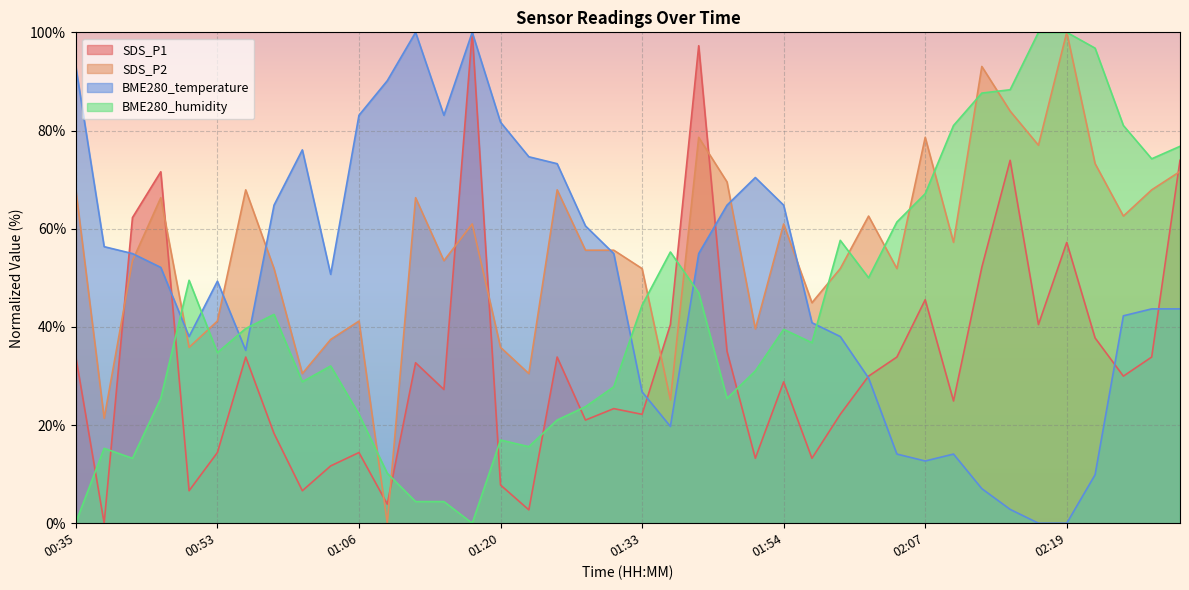

Reading left to right, transcribe all the data shown in this chart.

SDS_P1: 00:35=33.9	00:41=0.0	00:46=62.3	00:48=71.6	00:51=6.6	00:53=14.4	00:56=33.9	00:58=18.3	01:01=6.6	01:04=11.7	01:06=14.4	01:09=3.9	01:12=32.7	01:14=27.2	01:17=100.0	01:20=7.8	01:22=2.7	01:25=33.9	01:28=21.0	01:31=23.3	01:33=22.2	01:36=40.5	01:47=97.3	01:49=35.0	01:52=13.2	01:54=28.8	01:57=13.2	01:59=22.2	02:02=30.0	02:04=33.9	02:07=45.5	02:09=24.9	02:12=52.1	02:14=73.9	02:17=40.5	02:19=57.2	02:22=37.7	02:24=30.0	02:27=33.9	02:29=73.9
SDS_P2: 00:35=67.9	00:41=21.4	00:46=53.5	00:48=66.3	00:51=35.8	00:53=41.2	00:56=67.9	00:58=51.9	01:01=30.5	01:04=37.4	01:06=41.2	01:09=0.0	01:12=66.3	01:14=53.5	01:17=61.0	01:20=35.8	01:22=30.5	01:25=67.9	01:28=55.6	01:31=55.6	01:33=51.9	01:36=25.1	01:47=78.6	01:49=69.5	01:52=39.6	01:54=61.0	01:57=44.9	01:59=51.9	02:02=62.6	02:04=51.9	02:07=78.6	02:09=57.2	02:12=93.0	02:14=84.0	02:17=77.0	02:19=100.0	02:22=73.3	02:24=62.6	02:27=67.9	02:29=71.7
BME280_temperature: 00:35=93.0	00:41=56.3	00:46=54.9	00:48=52.1	00:51=38.0	00:53=49.3	00:56=35.2	00:58=64.8	01:01=76.1	01:04=50.7	01:06=83.1	01:09=90.1	01:12=100.0	01:14=83.1	01:17=100.0	01:20=81.7	01:22=74.6	01:25=73.2	01:28=60.6	01:31=54.9	01:33=26.8	01:36=19.7	01:47=54.9	01:49=64.8	01:52=70.4	01:54=64.8	01:57=40.8	01:59=38.0	02:02=29.6	02:04=14.1	02:07=12.7	02:09=14.1	02:12=7.0	02:14=2.8	02:17=0.0	02:19=0.0	02:22=9.9	02:24=42.3	02:27=43.7	02:29=43.7
BME280_humidity: 00:35=0.2	00:41=15.3	00:46=13.2	00:48=25.4	00:51=49.5	00:53=34.7	00:56=39.7	00:58=42.5	01:01=28.8	01:04=32.0	01:06=22.2	01:09=10.2	01:12=4.4	01:14=4.4	01:17=0.0	01:20=16.9	01:22=15.6	01:25=21.0	01:28=23.7	01:31=27.8	01:33=44.4	01:36=55.3	01:47=46.9	01:49=25.4	01:52=31.0	01:54=39.5	01:57=36.8	01:59=57.6	02:02=50.0	02:04=61.4	02:07=67.1	02:09=81.0	02:12=87.6	02:14=88.3	02:17=100.0	02:19=100.0	02:22=96.8	02:24=81.0	02:27=74.2	02:29=76.8